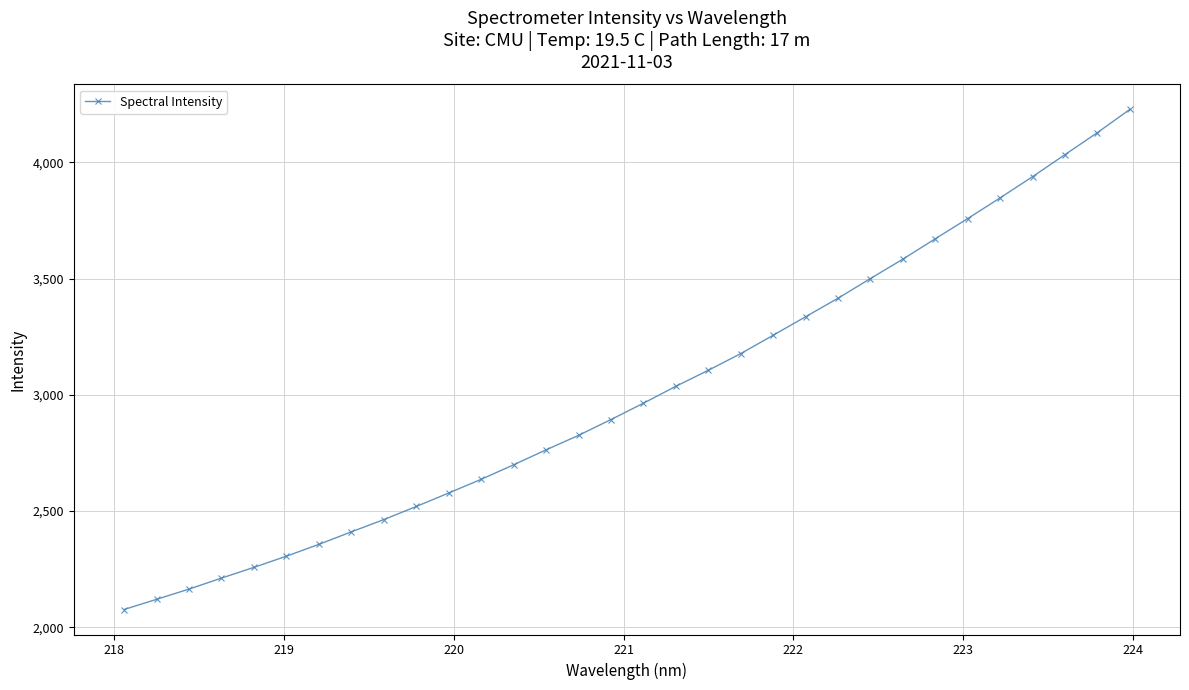

How many values exceed 2963?

16